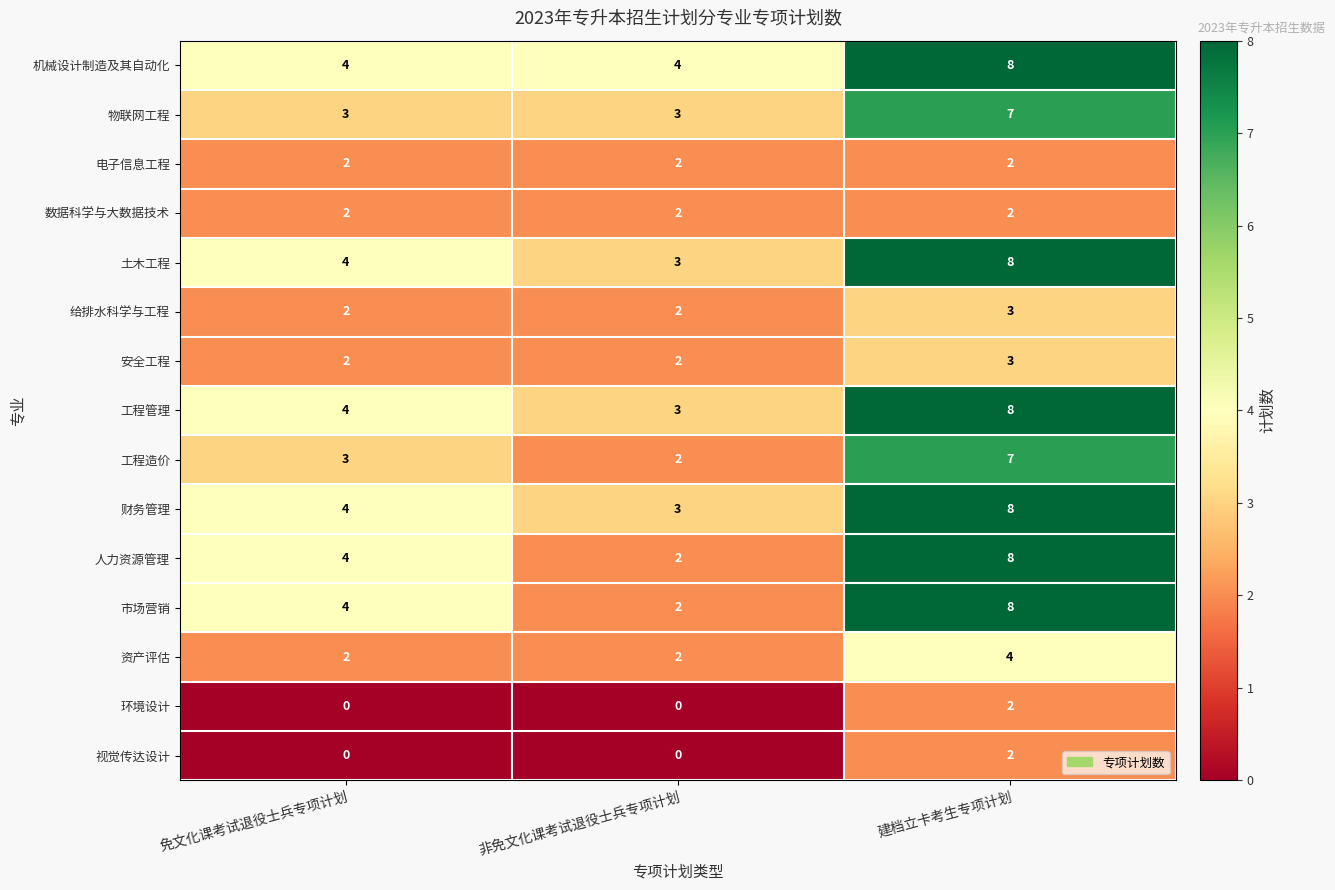

List the labels in order of 土木工程 value, smallest first.

非免文化课考试退役士兵专项计划, 免文化课考试退役士兵专项计划, 建档立卡考生专项计划